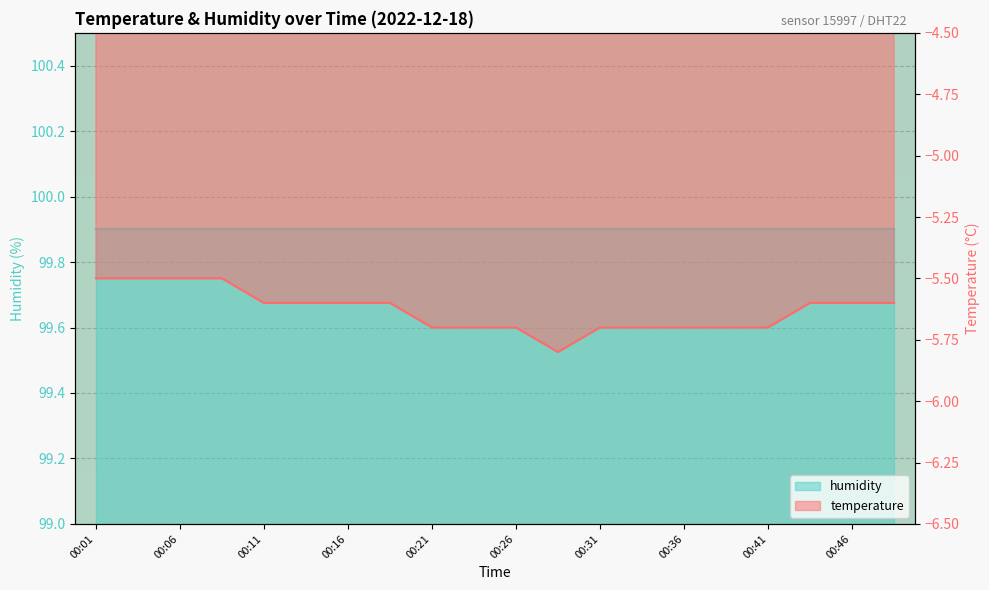

Is it true that the value at 00:23 is -5.7?

True